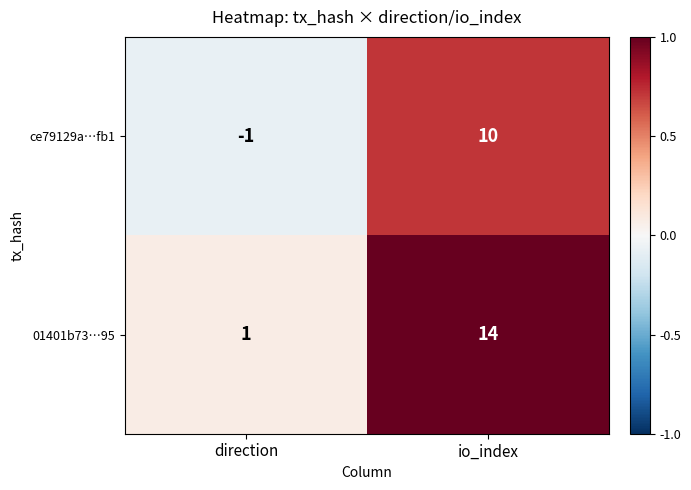

At which label is ce79129a…fb1 closest to 4?

direction